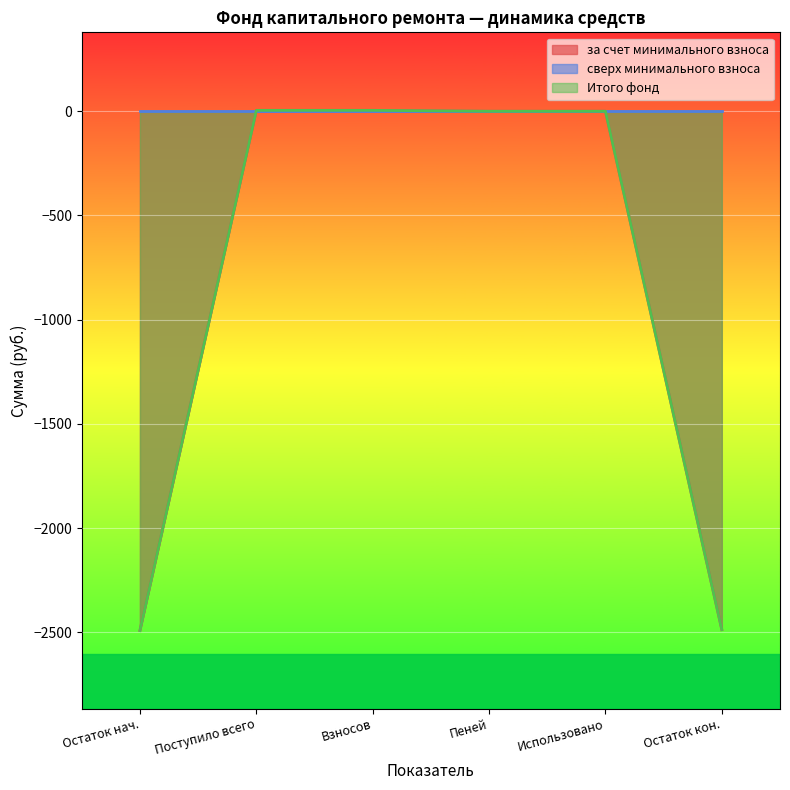

Where is the first local maximum for за счет минимального взноса?

3